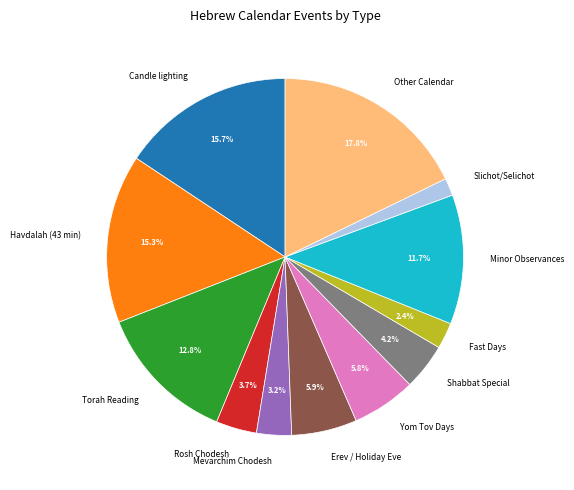

Which slice is the smallest?

Slichot/Selichot